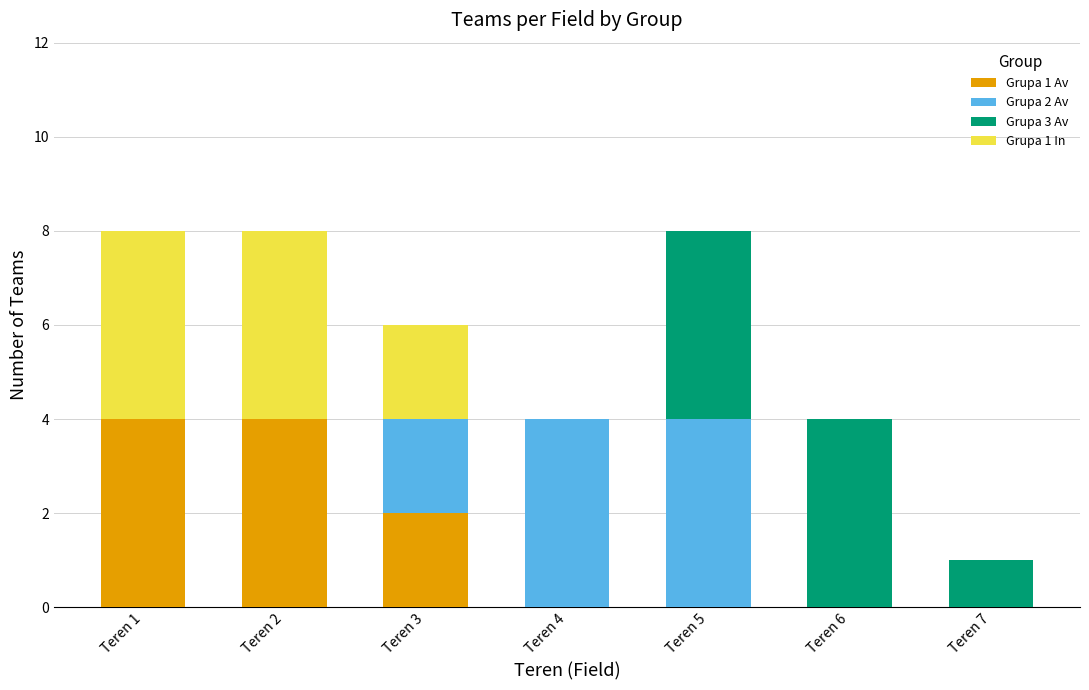

Are the bars grouped side by side (vs. stacked)?

No